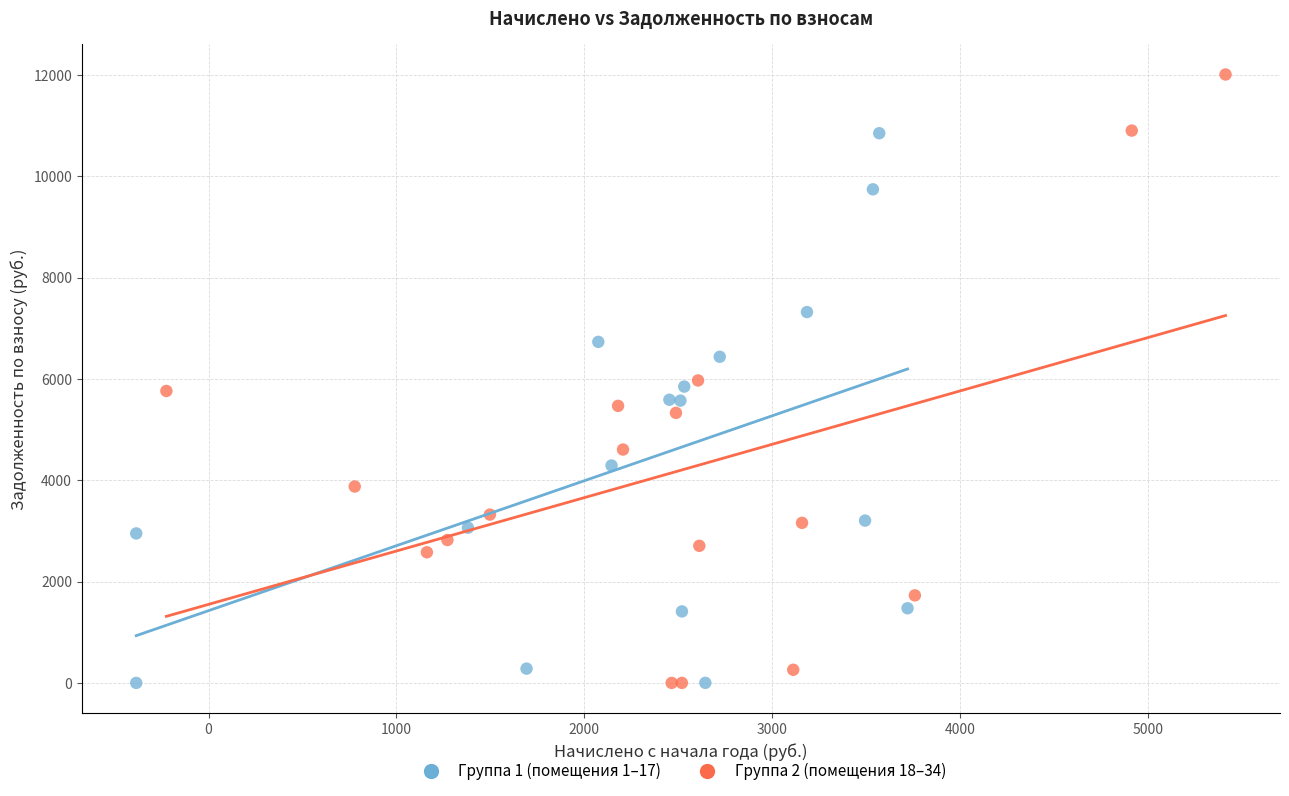

Which series has the largest Y range (max minus min)?

Группа 2 (помещения 18–34)